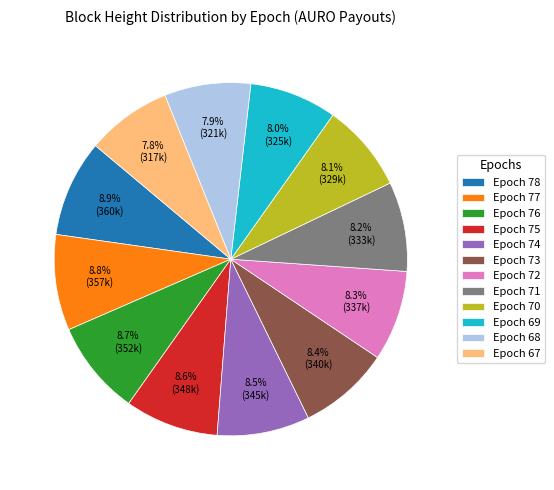

Approximately how many times larger is the value at Epoch 73 compared to Epoch 71?

1.0